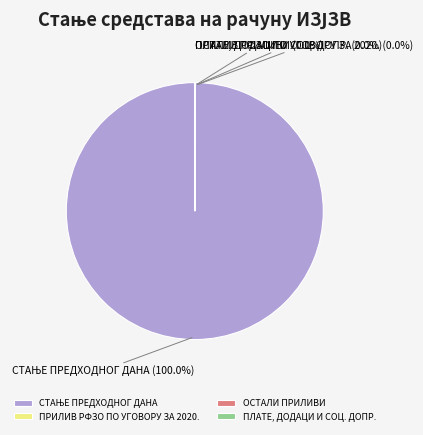

Does any single category account for the majority?

Yes